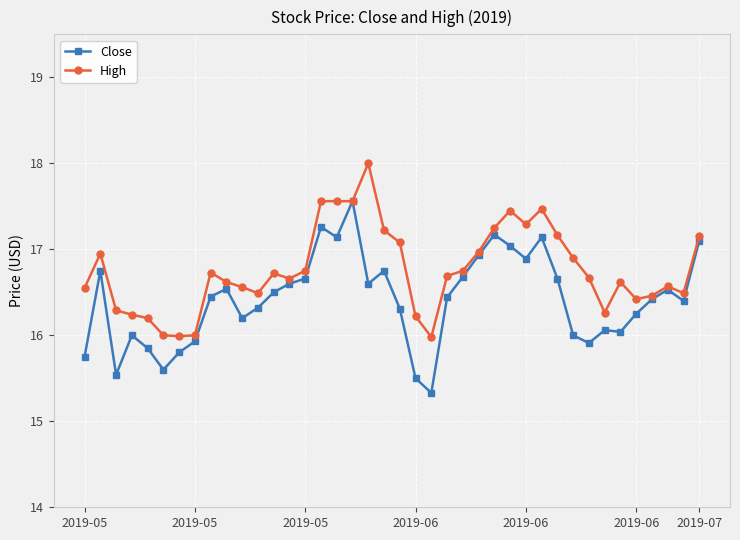

What is the sum of all High values?

670.5